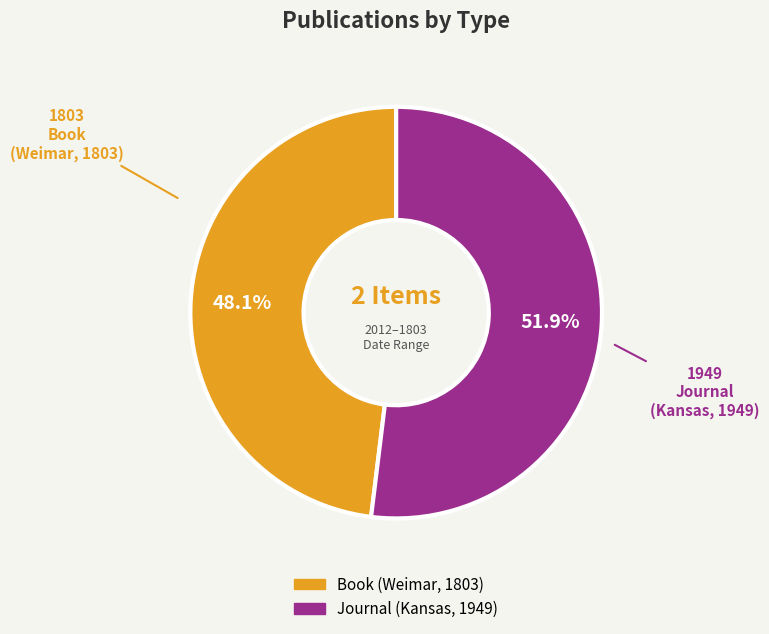

Which slice represents more than half of the pie?

Journal (Kansas, 1949)